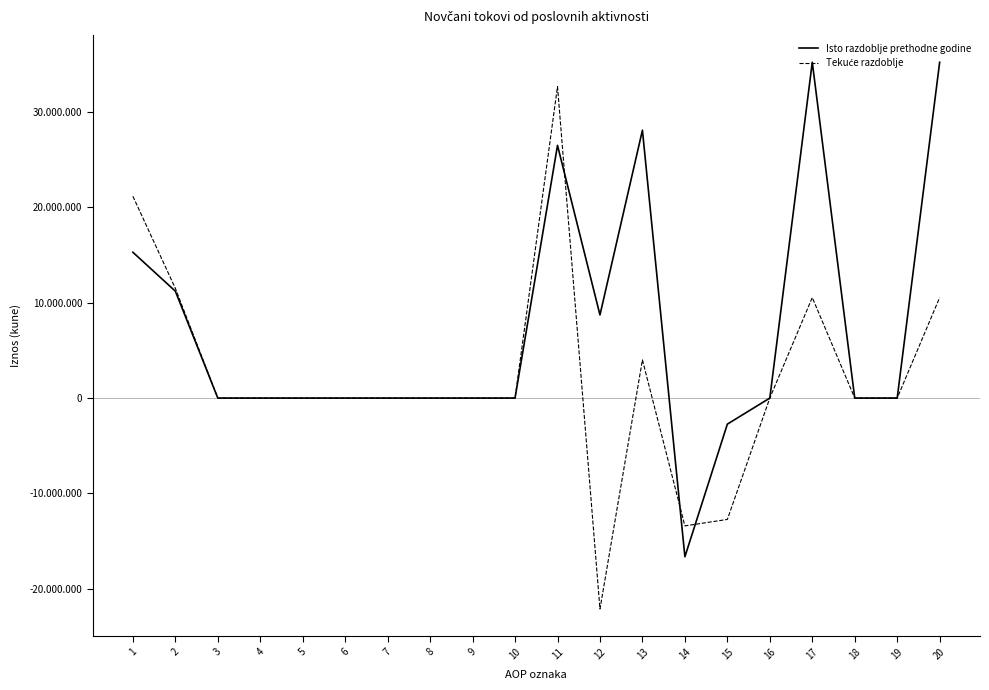

Is this an area chart (filled region under the line)?

No